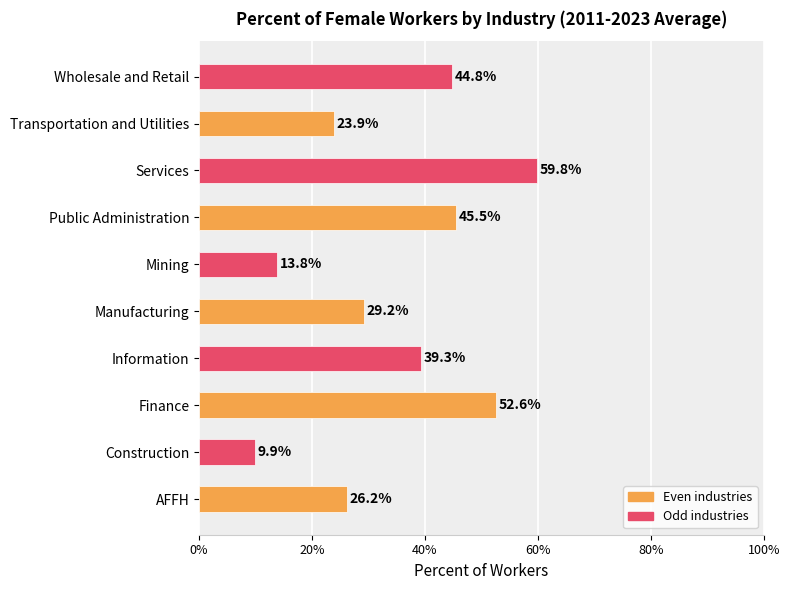

Does the chart contain any negative values?

No